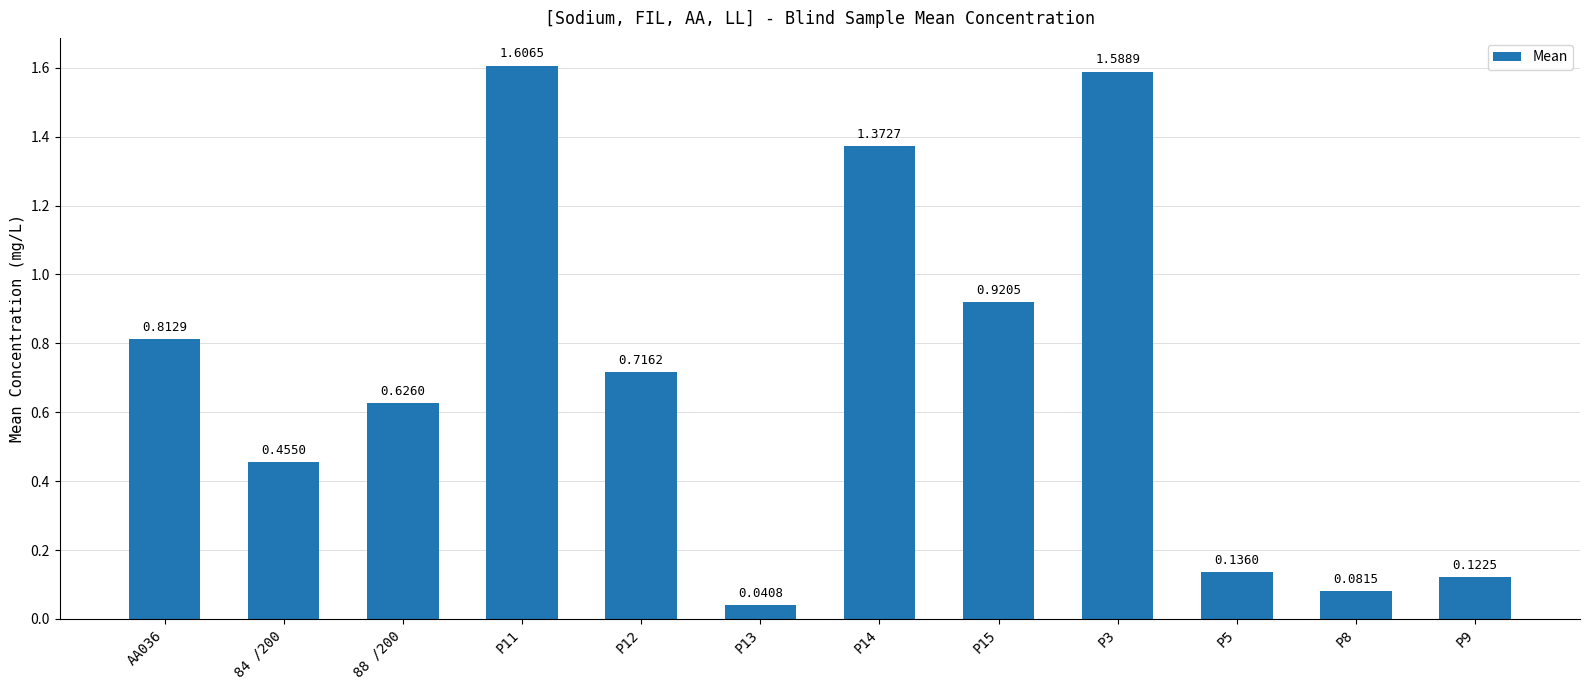

What is the ratio of the value at P12 to the value at P11?

0.4